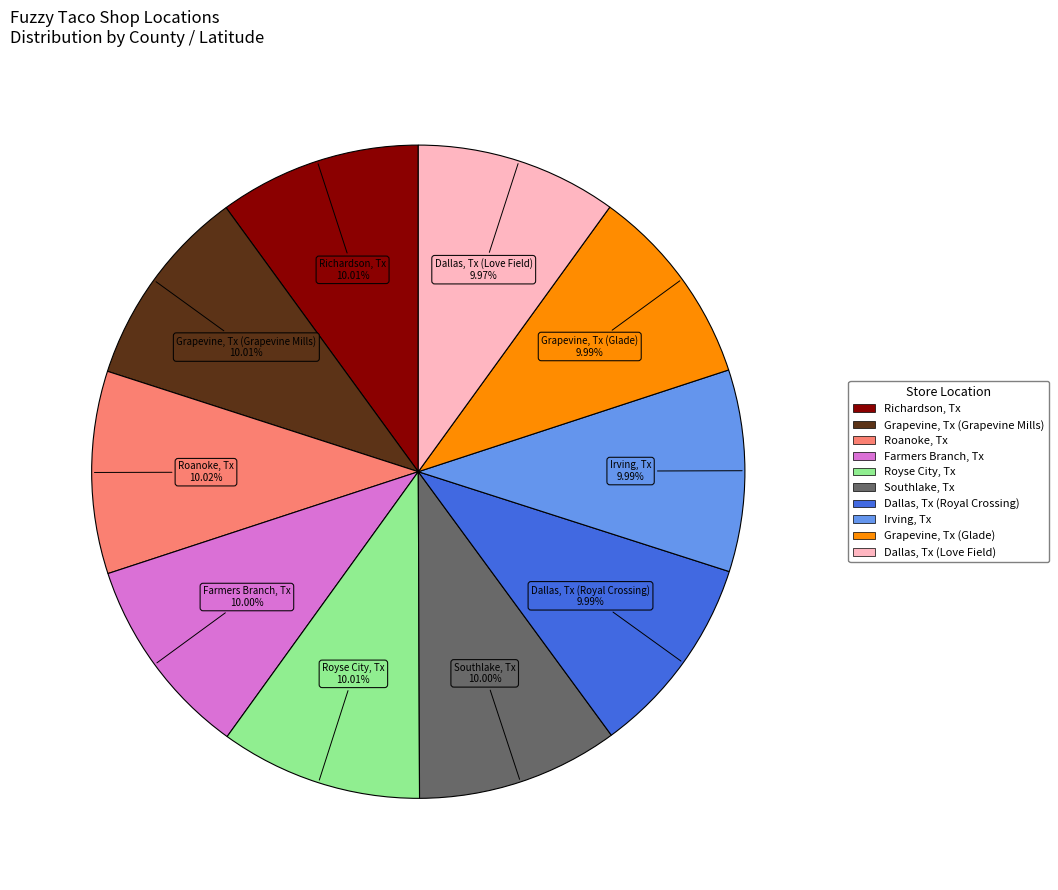

How many segments does this pie chart have?

10